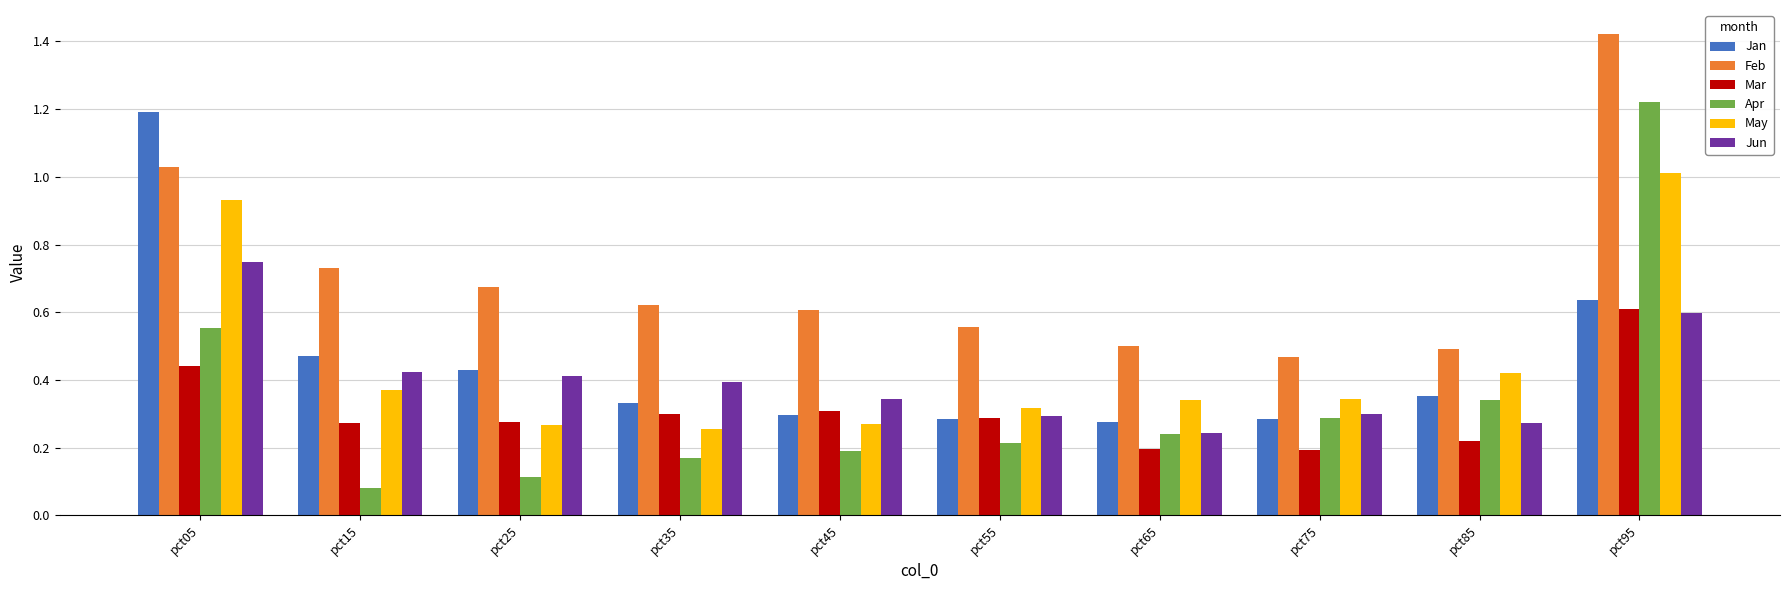

What is the sum of the Apr values at pct95 and pct85?

1.6